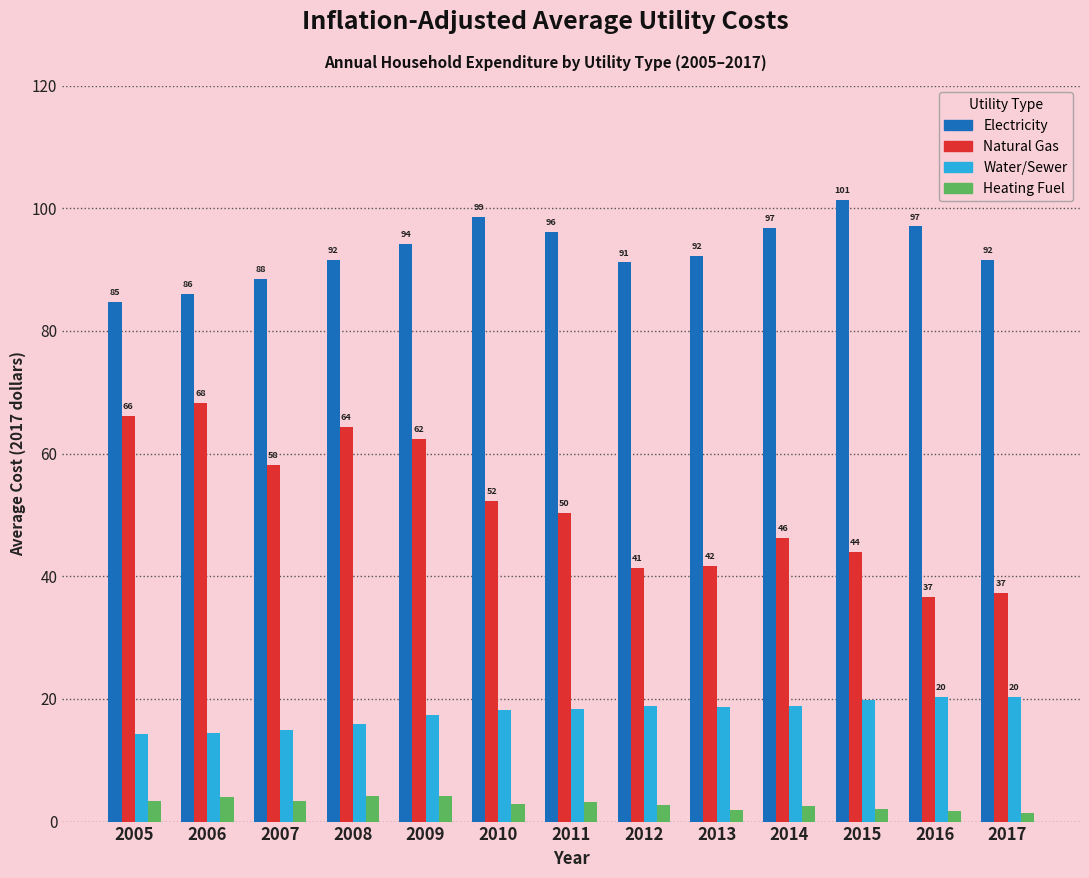

At which label is Water/Sewer closest to 17?

2009